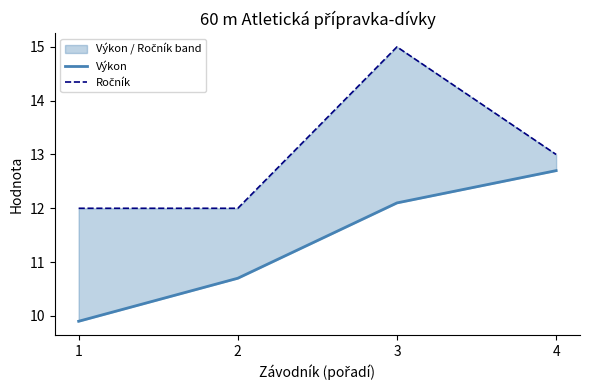

At how many categories does at least one series exceed 12?

2